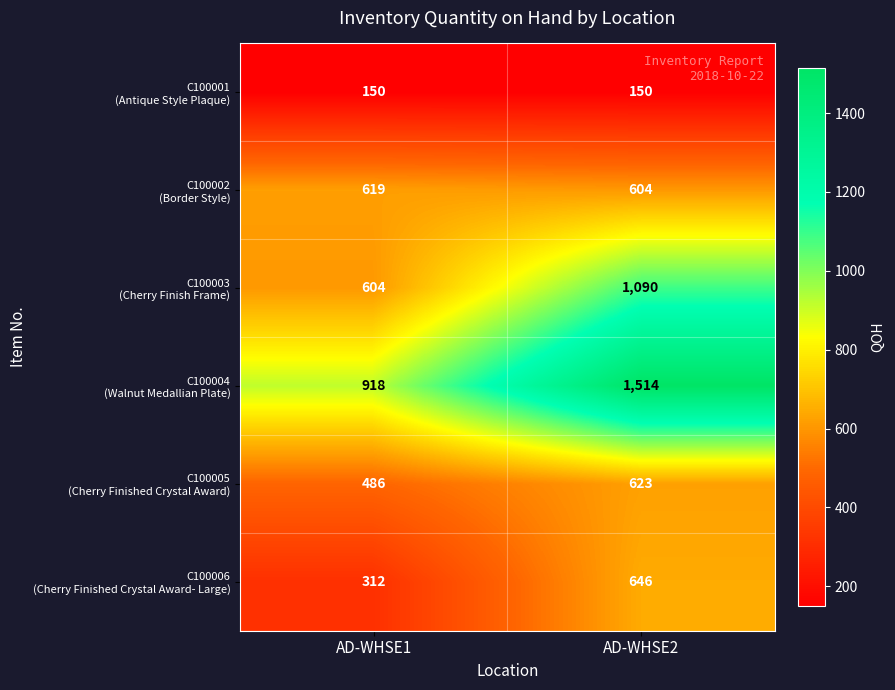

What is the maximum value shown in the chart?

1514